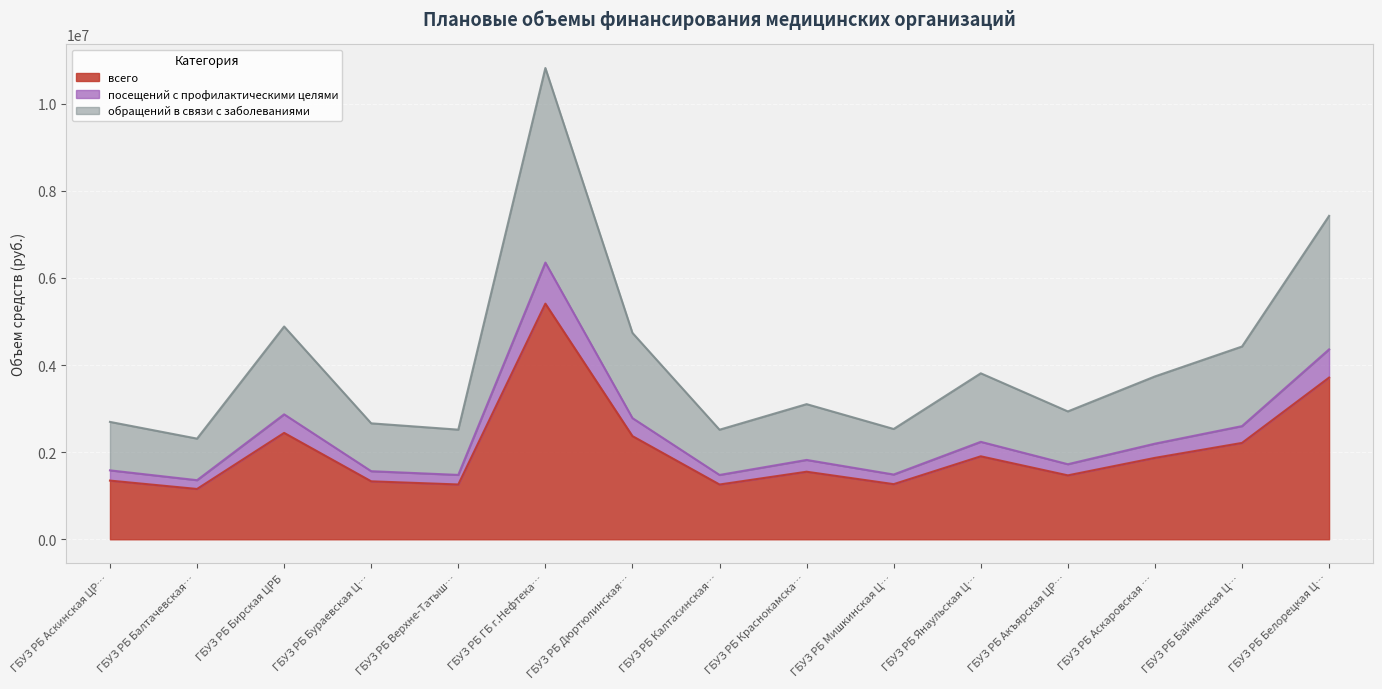

Which series has the largest total across all categories?

обращений в связи с заболеваниями